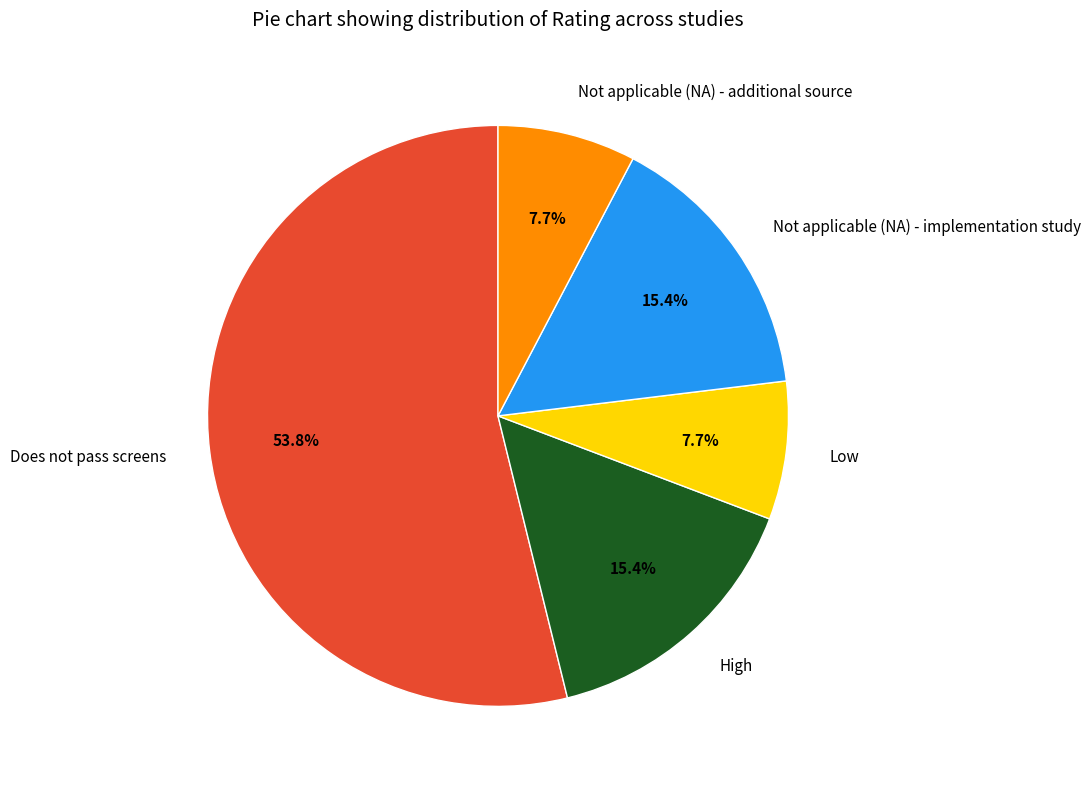

Combined, do High and Not applicable (NA) - implementation study account for over 50%?

No